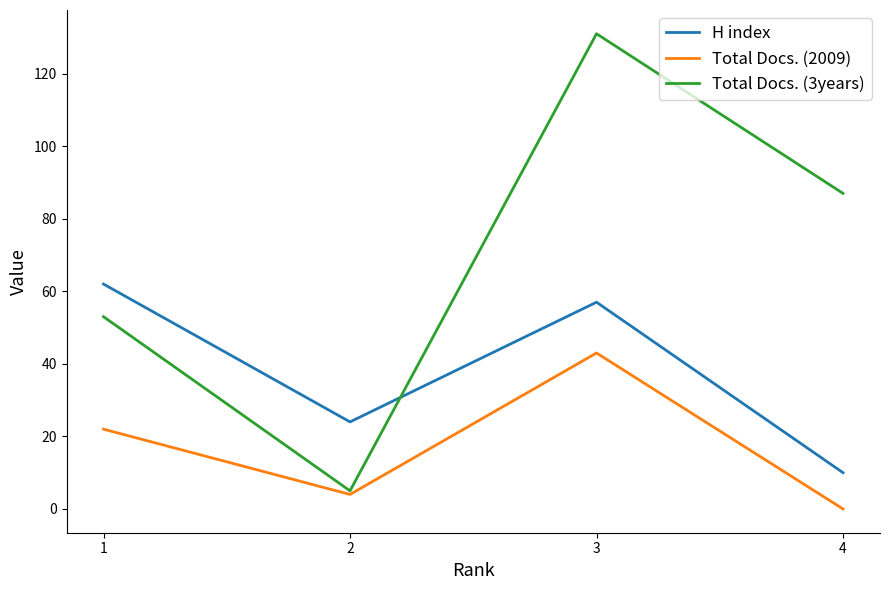

List the labels in order of Total Docs. (3years) value, smallest first.

2, 1, 4, 3